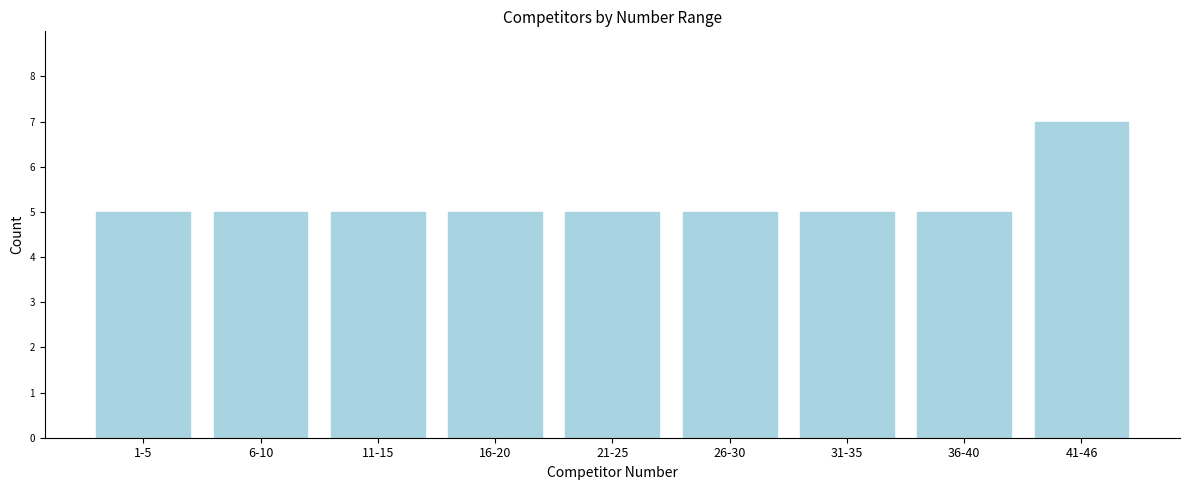

Reading right to left, transcribe all the data shown in this chart.

41-46=7	36-40=5	31-35=5	26-30=5	21-25=5	16-20=5	11-15=5	6-10=5	1-5=5